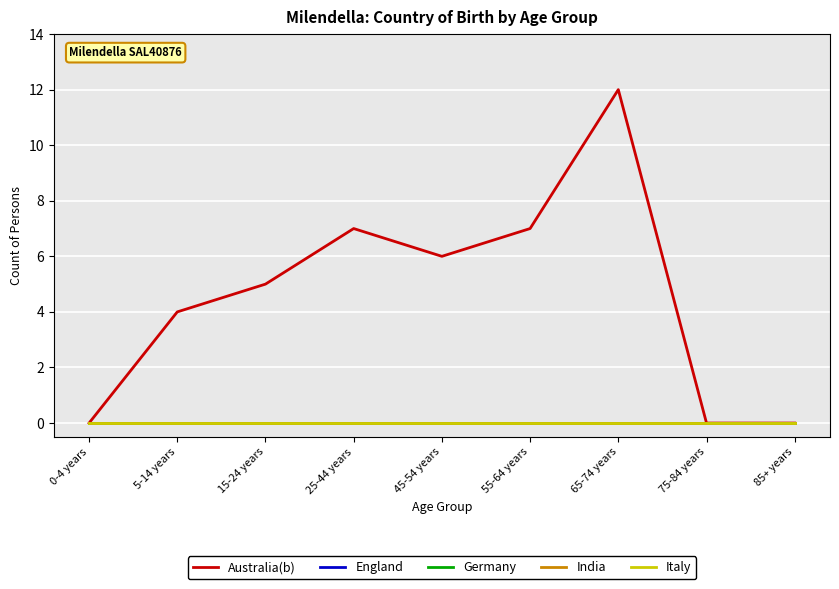

Reading left to right, extract all data points from this chart.

Australia(b): 0	4	5	7	6	7	12	0	0
England: 0	0	0	0	0	0	0	0	0
Germany: 0	0	0	0	0	0	0	0	0
India: 0	0	0	0	0	0	0	0	0
Italy: 0	0	0	0	0	0	0	0	0